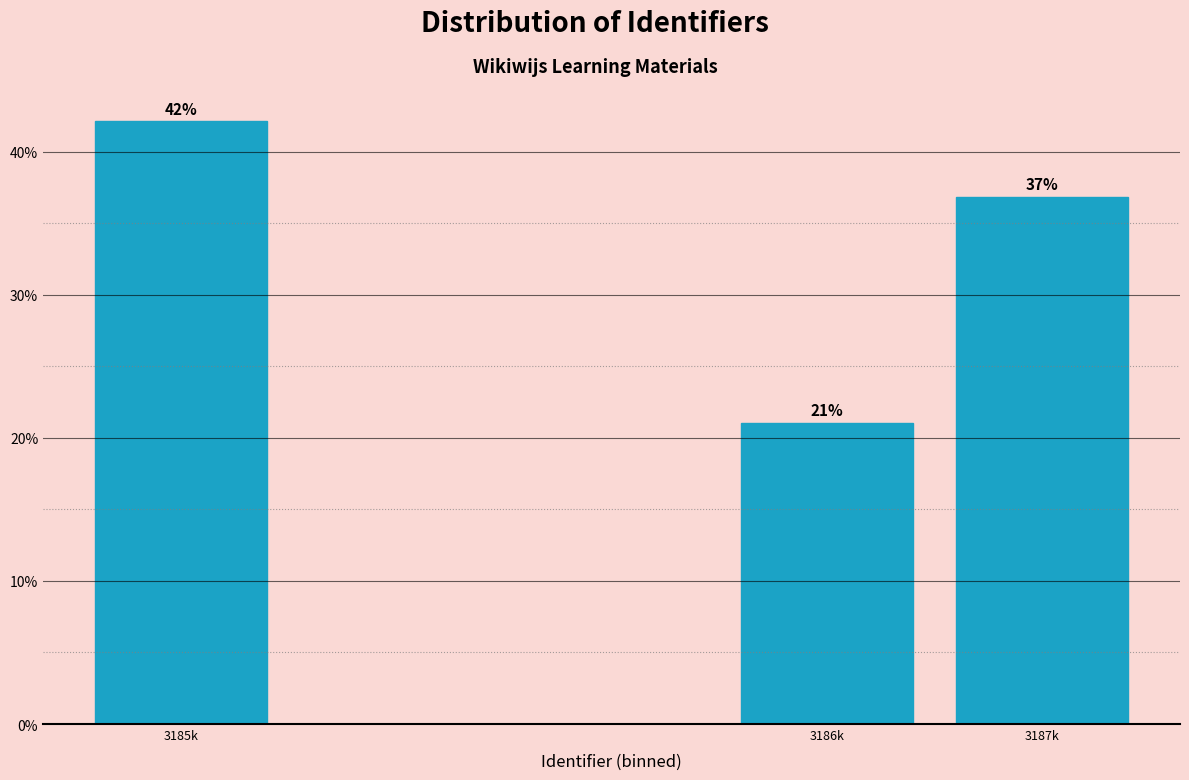

List the labels in order of value, largest first.

3185k, 3187k, 3186k